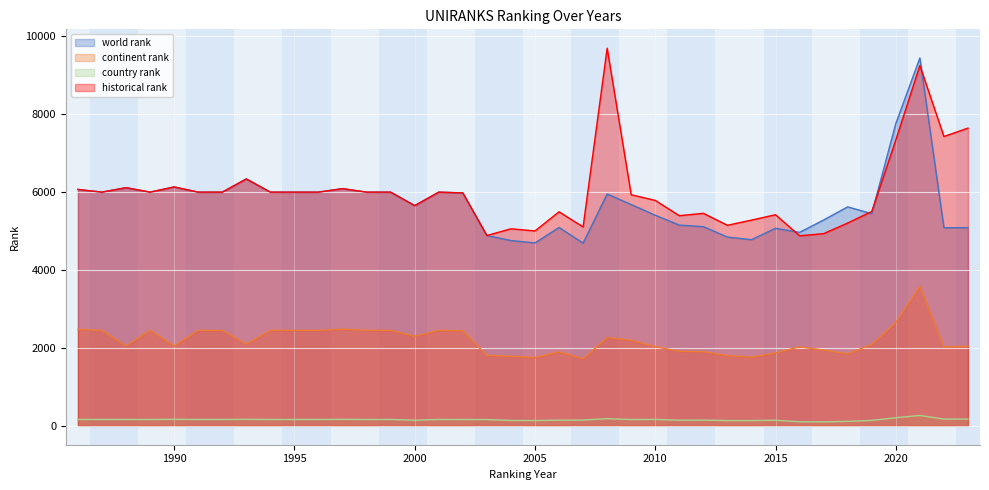

In country rank, how many points are higher than both neighbors (excluding endpoints)?

9